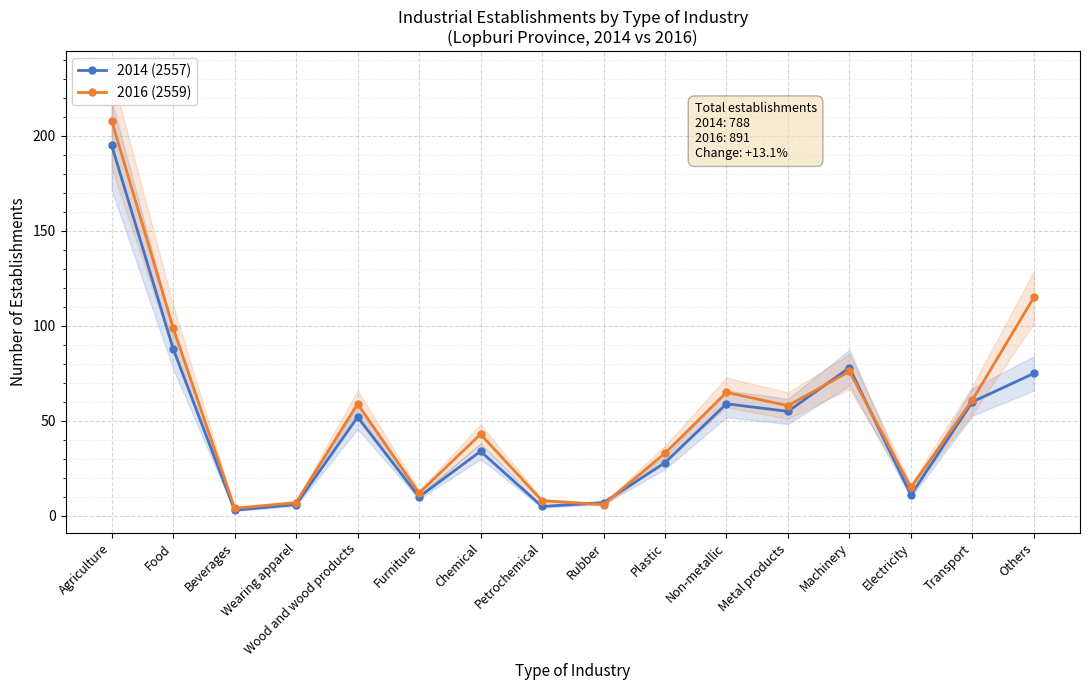

What position from the left is Wearing apparel?

4